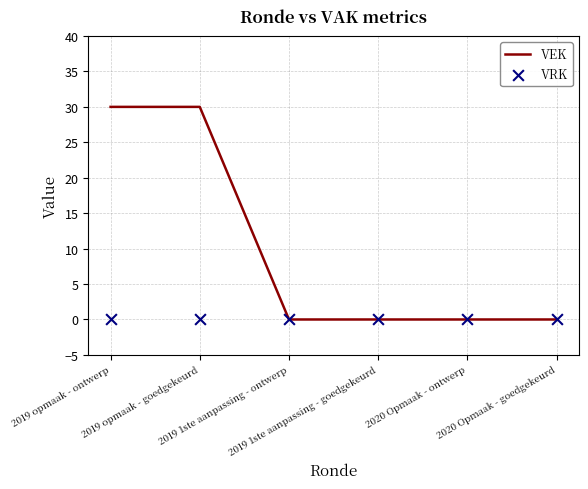

At how many categories does at least one series exceed 11?

2